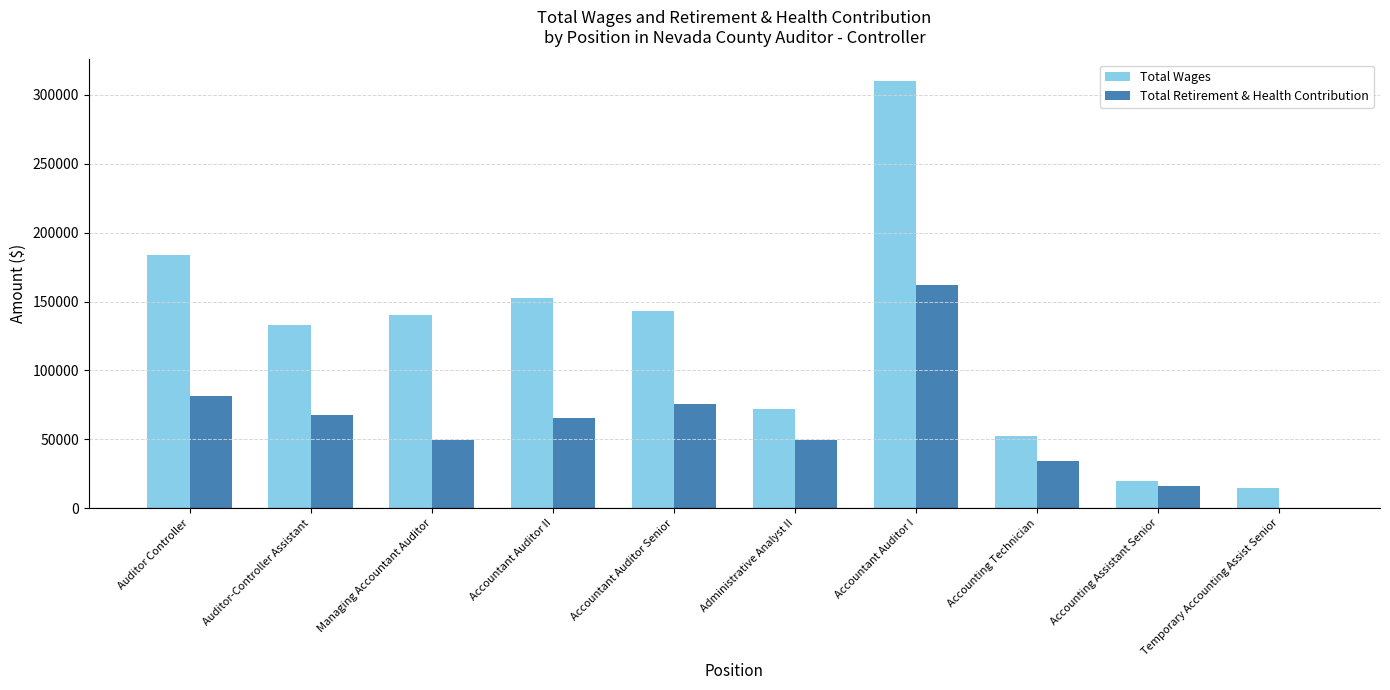

True or false: Total Retirement & Health Contribution has a value of 46298 at Accountant Auditor I.

False